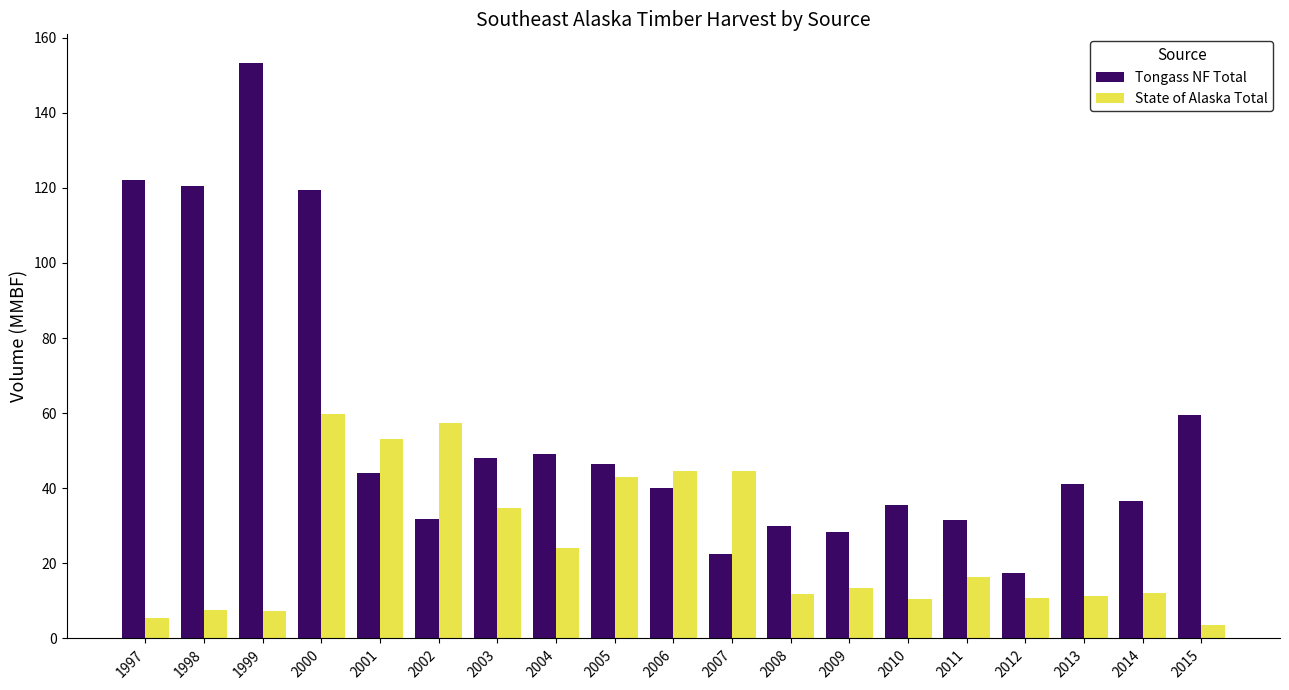

At 1997, list the series in order from smallest to largest.

State of Alaska Total, Tongass NF Total